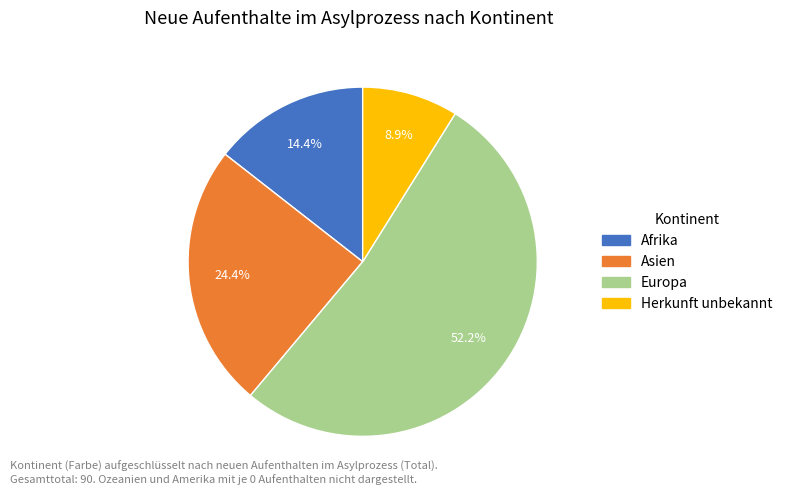

To the nearest percent, what portion does Europa represent?

52%